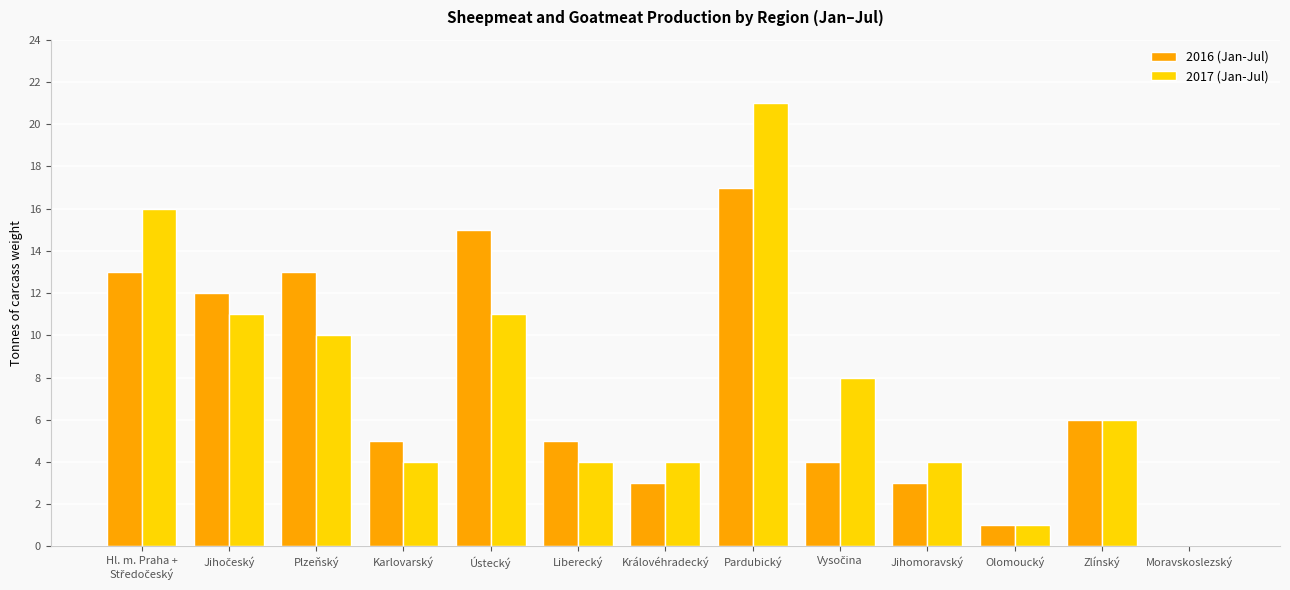

Which series has the largest total across all categories?

2017 (Jan-Jul)